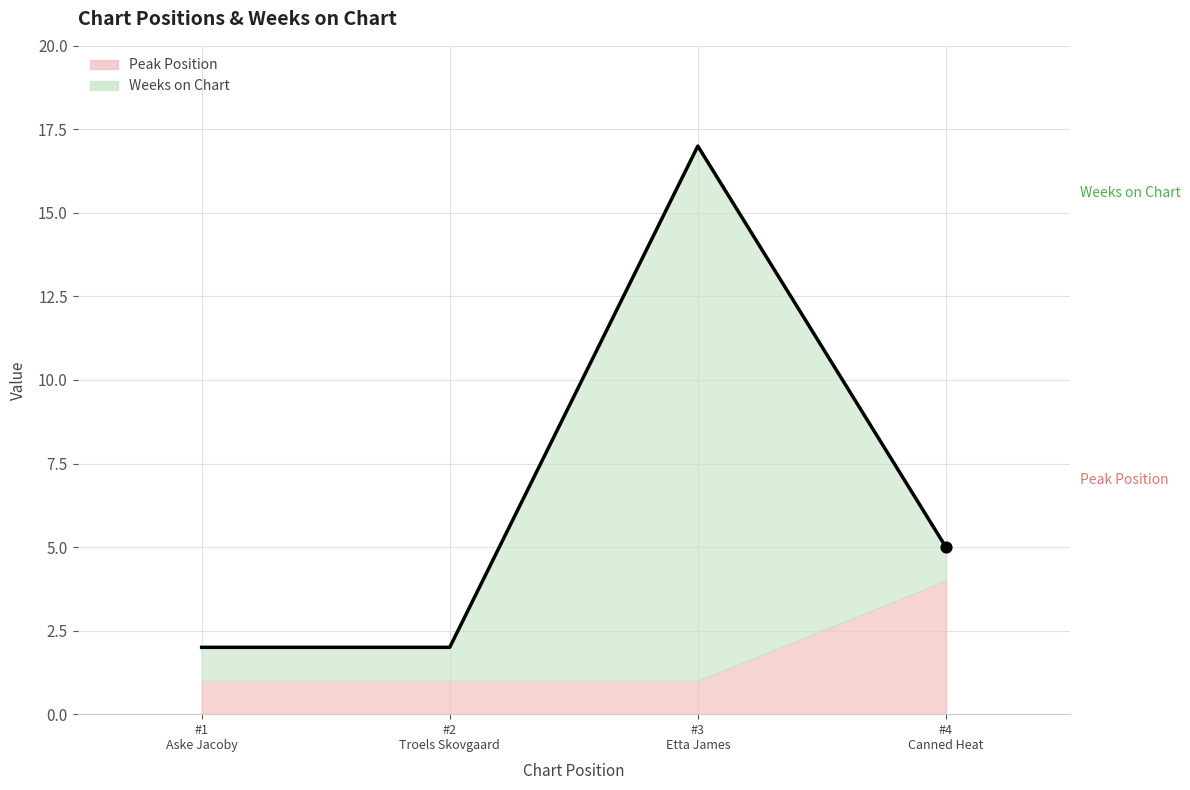

What is the change in value from #1 Aske Jacoby to #3 Etta James?

+15